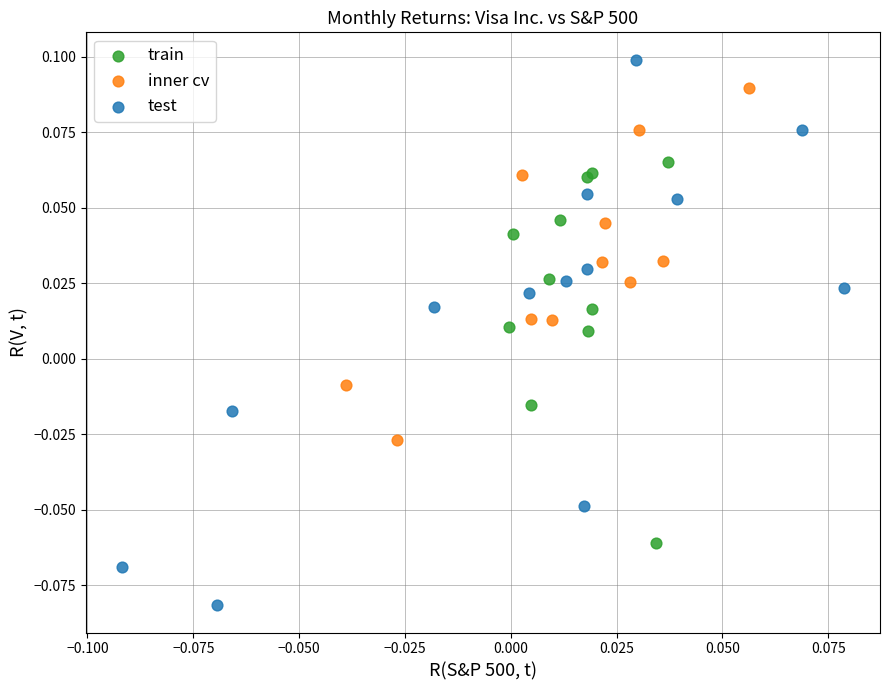

Which series reaches the maximum Y coordinate?

test